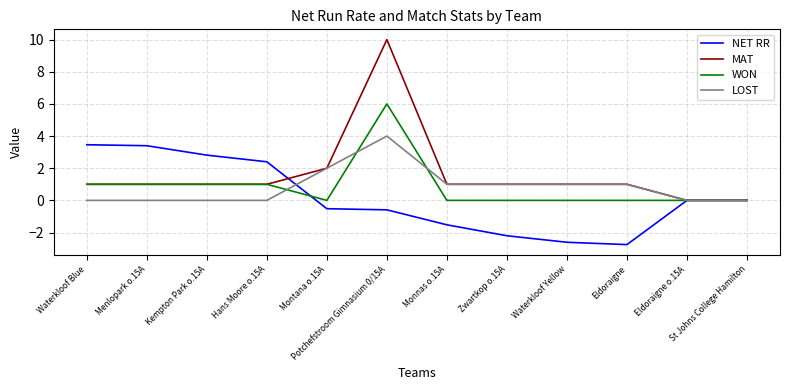

What position from the left is Waterkloof Blue?

1